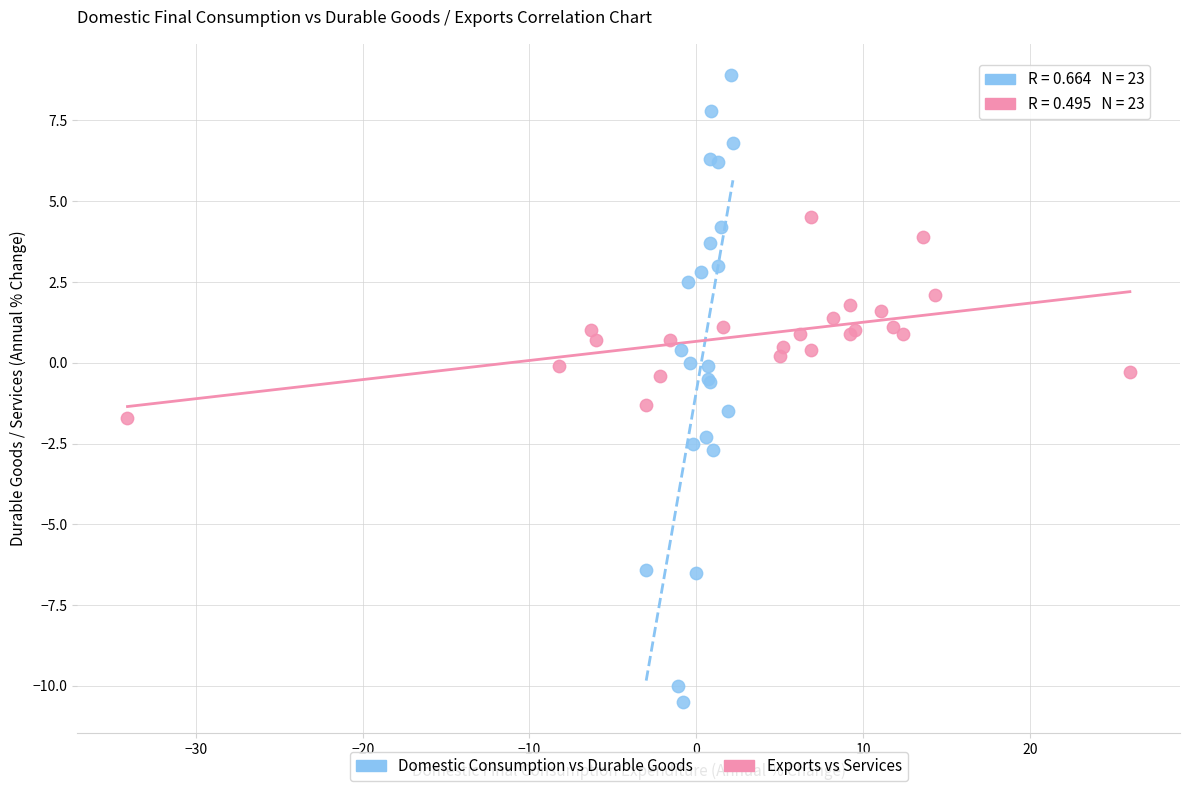

Which series contains the highest Y value?

Domestic Consumption vs Durable Goods